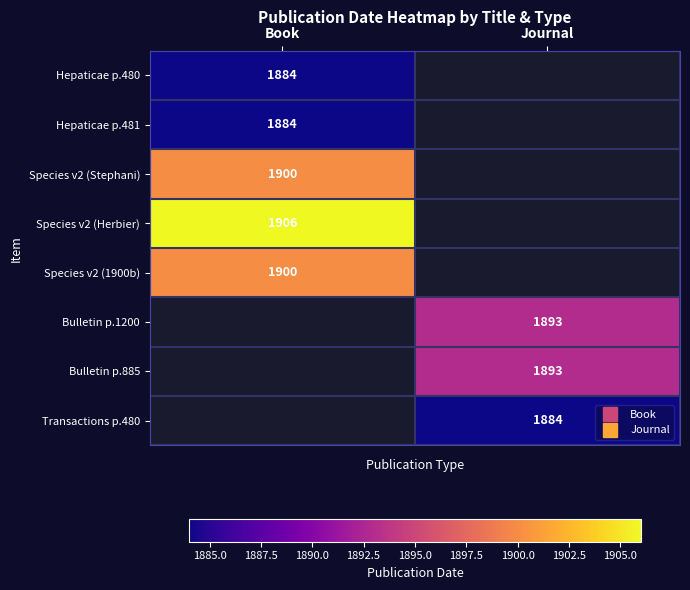

Is the value of Species v2 (1900b) at Journal greater than the value of Hepaticae p.481 at Journal?

No